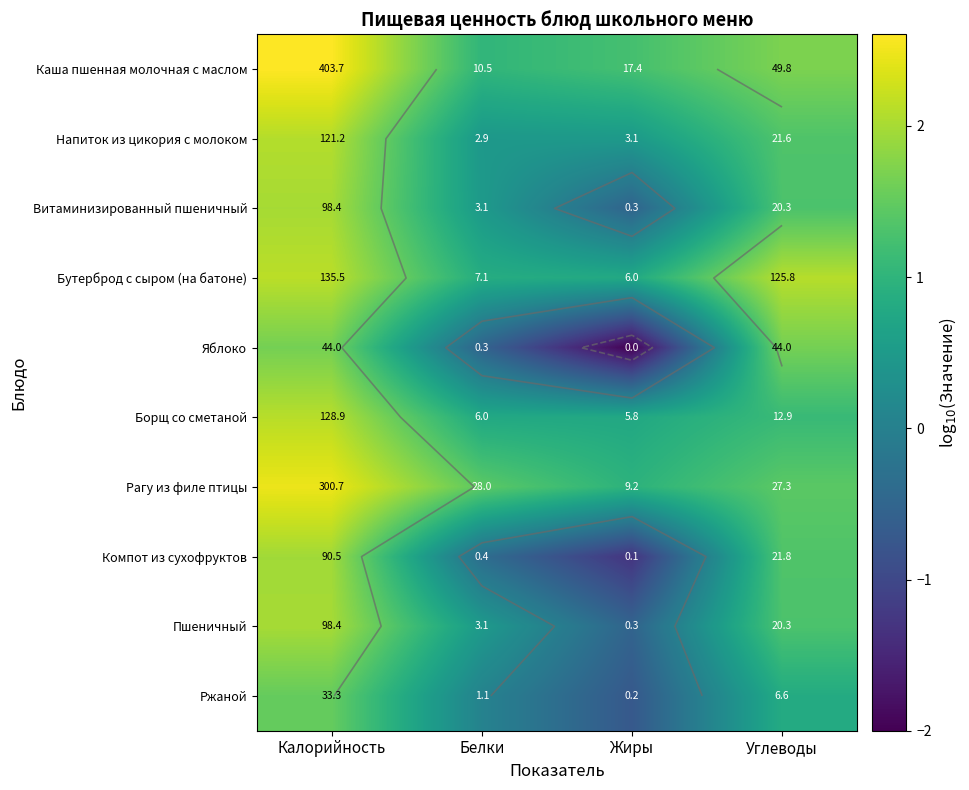

What is the difference between the maximum and minimum values in the Борщ со сметаной series?

1.3